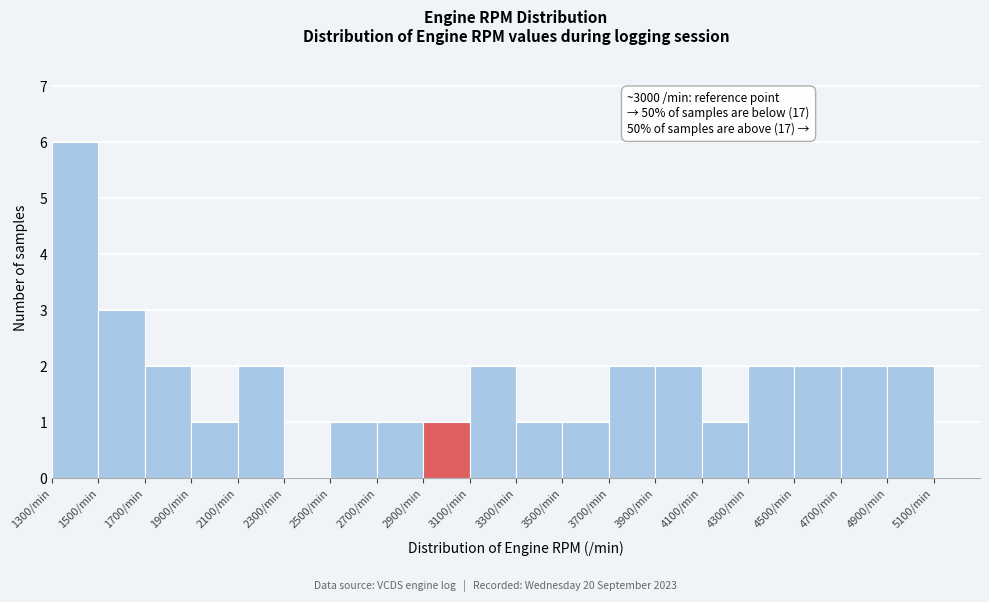

Over which range of the x-axis is the bar tallest?

1300 to 1500